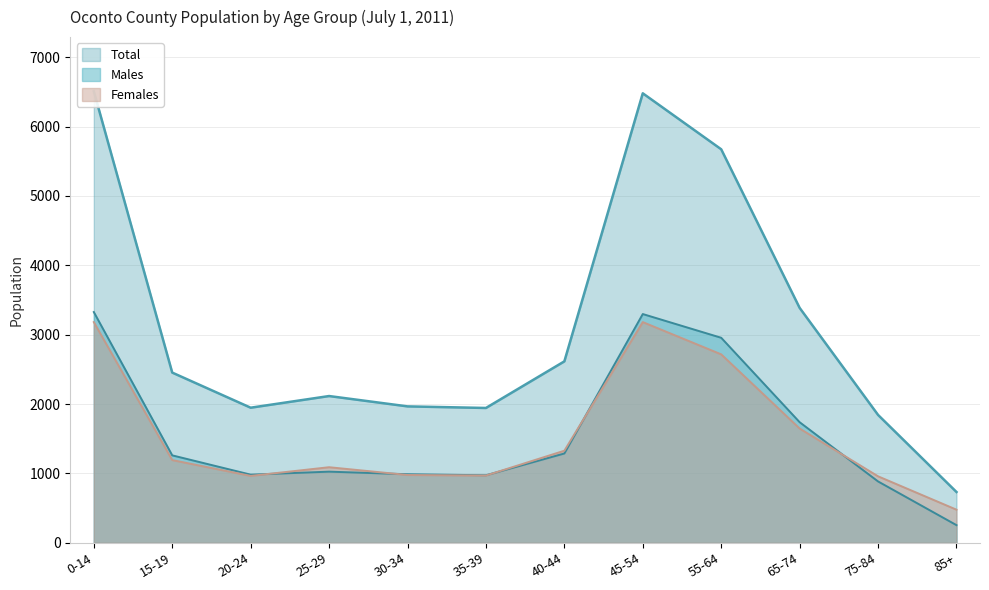

What is the sum of the Males values at 35-39 and 0-14?

4301